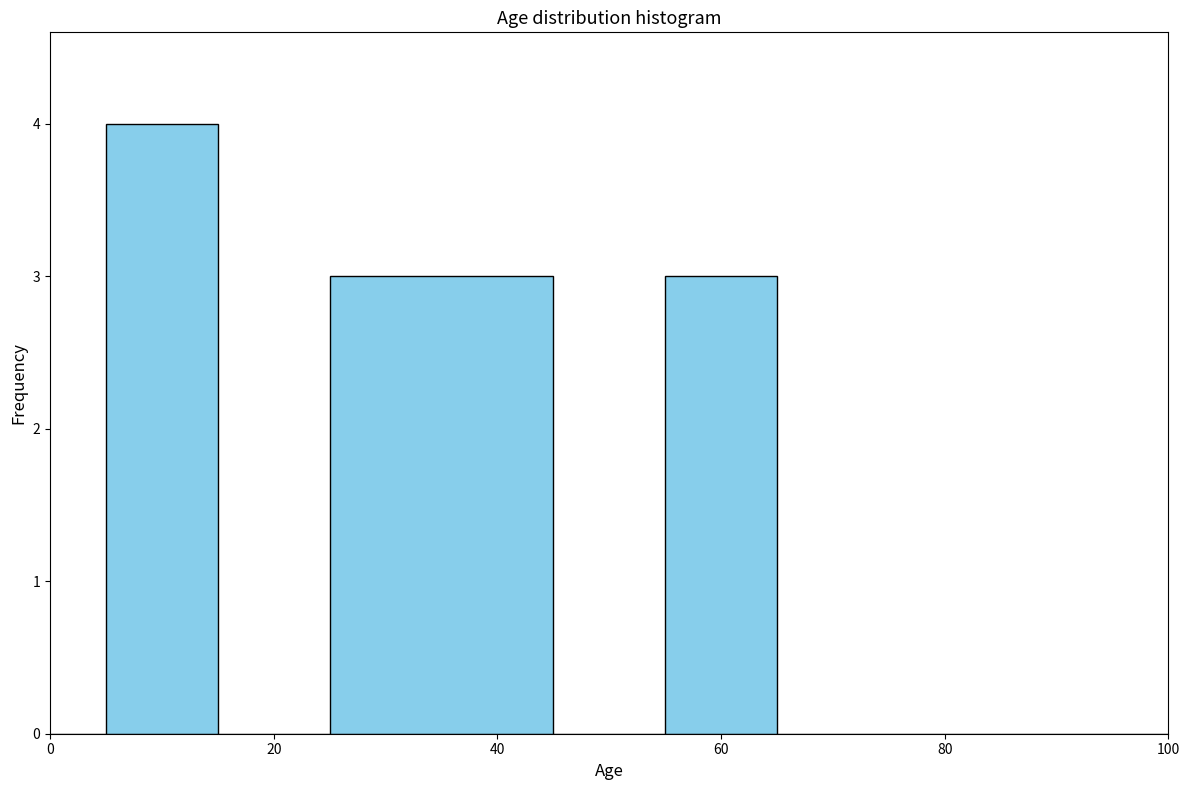

Around what value on the x-axis is the tallest bar? Give the approximate position of its centre, as read against the axis.

10